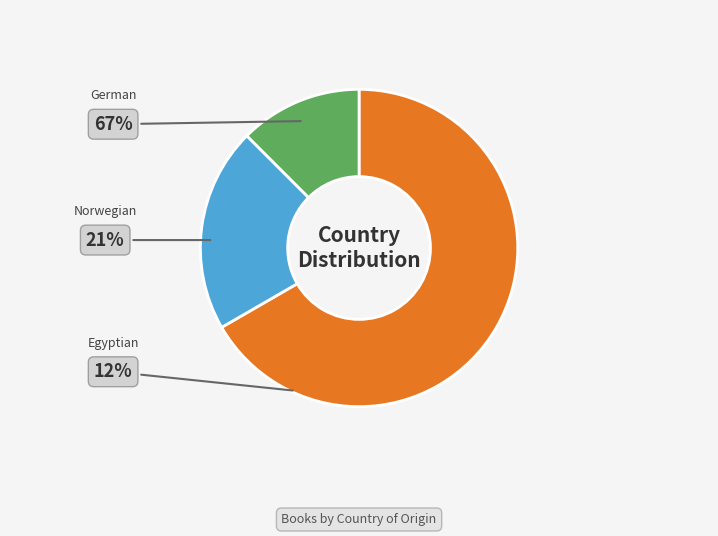

To the nearest percent, what is the difference between the largest and smallest slice percentages?

54%